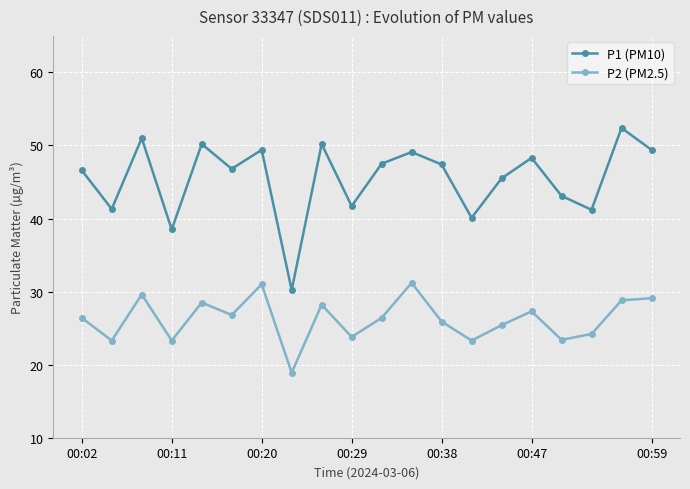

What is the value of the P2 (PM2.5) point at the 7th from the left?

31.0